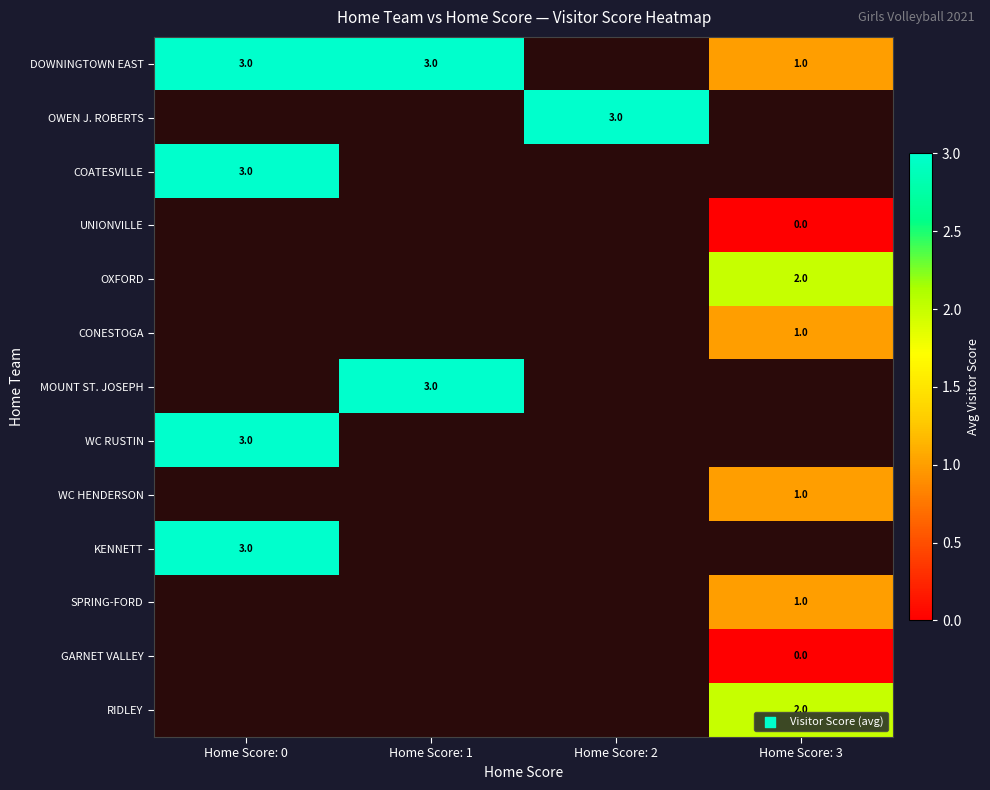

Count the number of data series in this chart.

13